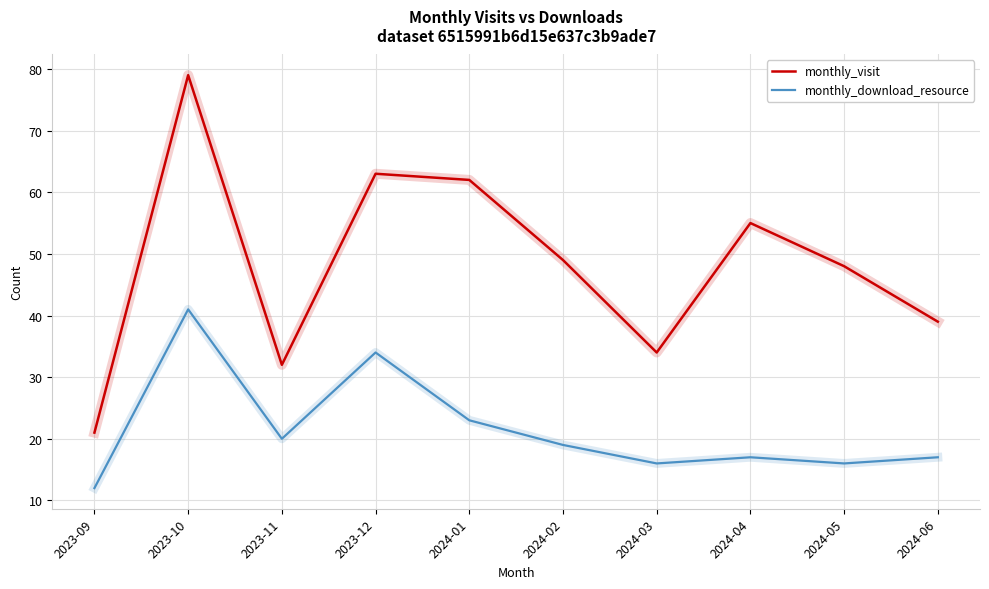

What is the difference between the maximum and minimum values in the monthly_visit series?

58